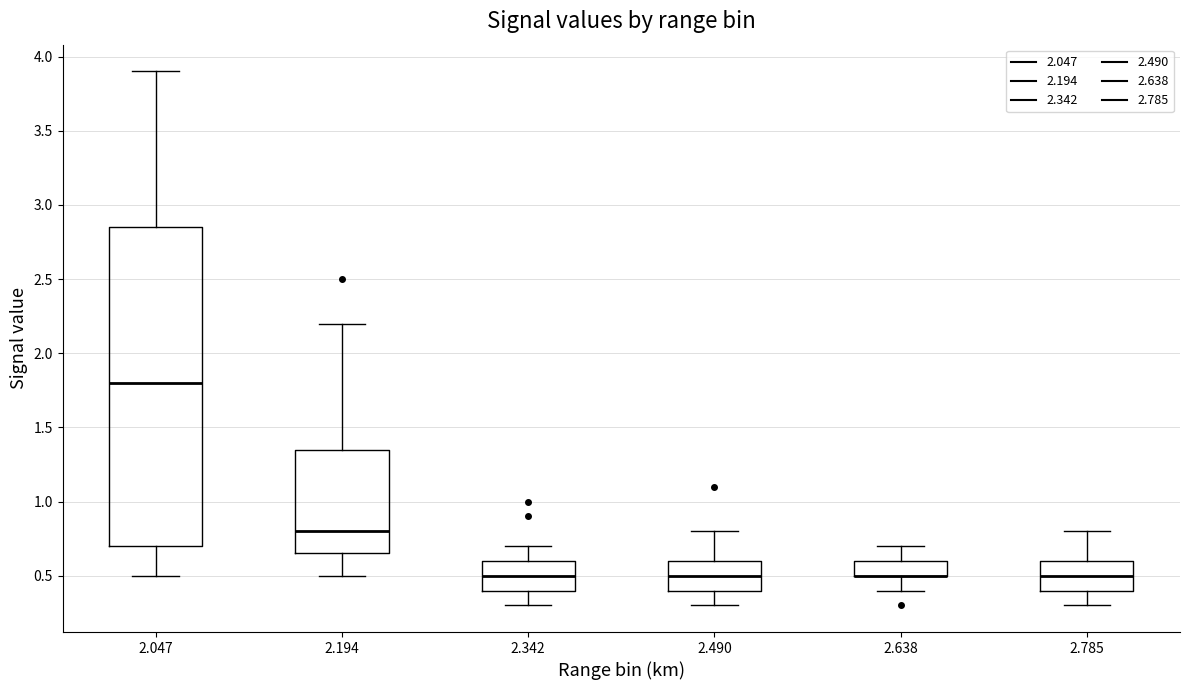

Reading left to right, transcribe this box plot: for each box, give where its median line is, the range the box spans, and where its two whiskers end, as read against the y-axis. The values are not printed on the chart, so give them approximately, as read against the axis.

2.047: median 1.80, box 0.70 to 2.85, whiskers 0.50 to 3.90
2.194: median 0.80, box 0.65 to 1.35, whiskers 0.50 to 2.20
2.342: median 0.50, box 0.40 to 0.60, whiskers 0.30 to 0.70
2.490: median 0.50, box 0.40 to 0.60, whiskers 0.30 to 0.80
2.638: median 0.50 (drawn on the box's lower edge), box 0.50 to 0.60, whiskers 0.40 to 0.70
2.785: median 0.50, box 0.40 to 0.60, whiskers 0.30 to 0.80